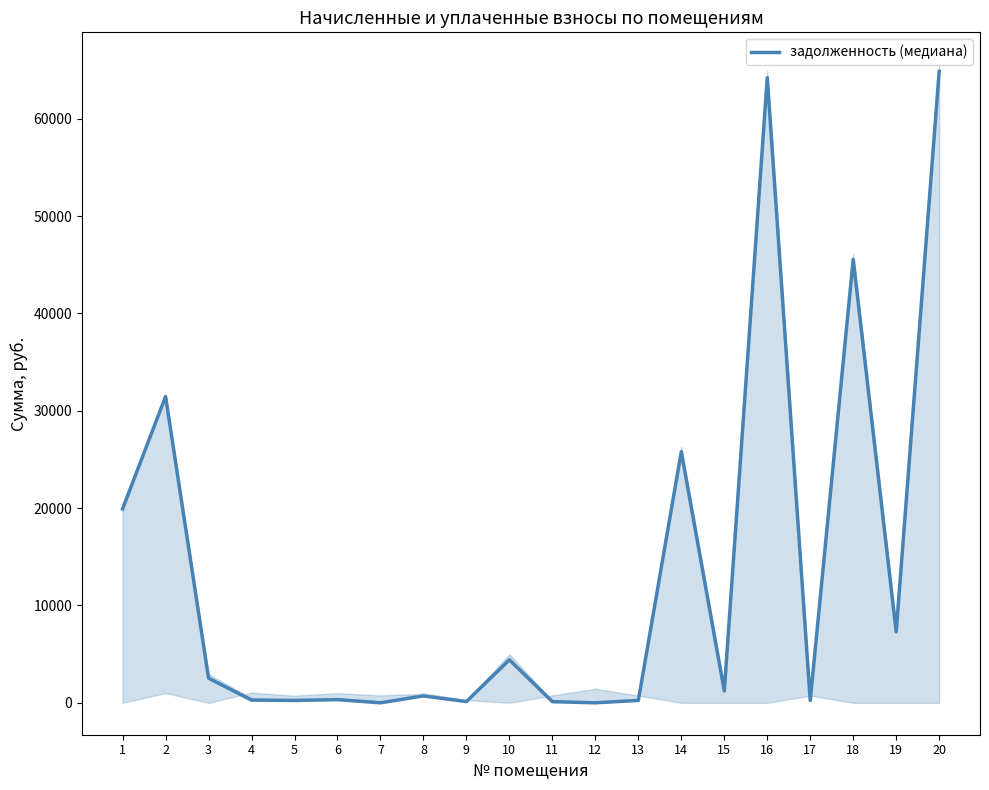

Rank the categories by value from lowest to highest.

7, 12, 11, 9, 17, 5, 13, 4, 6, 8, 15, 3, 10, 19, 1, 14, 2, 18, 16, 20